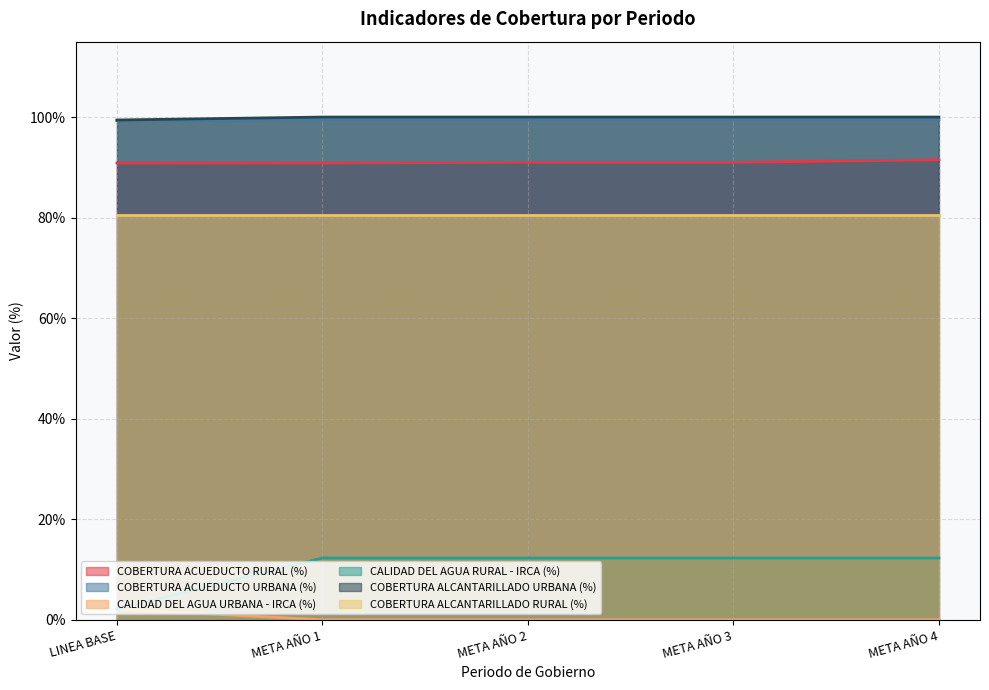

What are all the series names shown in the legend?

COBERTURA ACUEDUCTO RURAL (%), COBERTURA ACUEDUCTO URBANA (%), CALIDAD DEL AGUA URBANA - IRCA (%), CALIDAD DEL AGUA RURAL - IRCA (%), COBERTURA ALCANTARILLADO URBANA (%), COBERTURA ALCANTARILLADO RURAL (%)